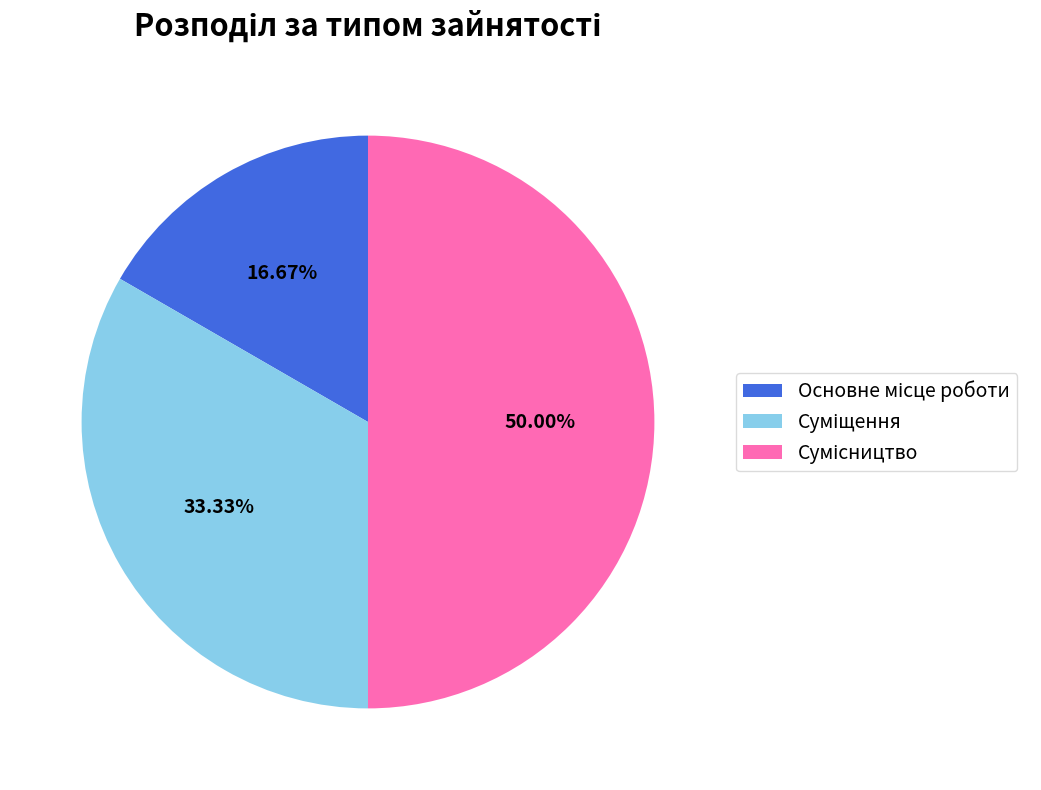

Is Суміщення the majority of the pie?

No